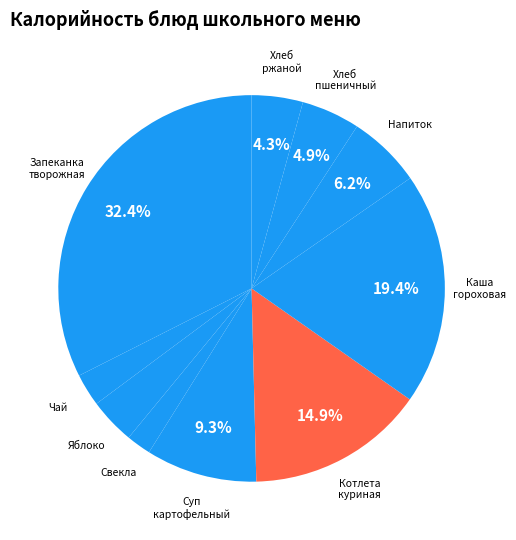

Is it true that Яблоко is 13% of the pie?

False